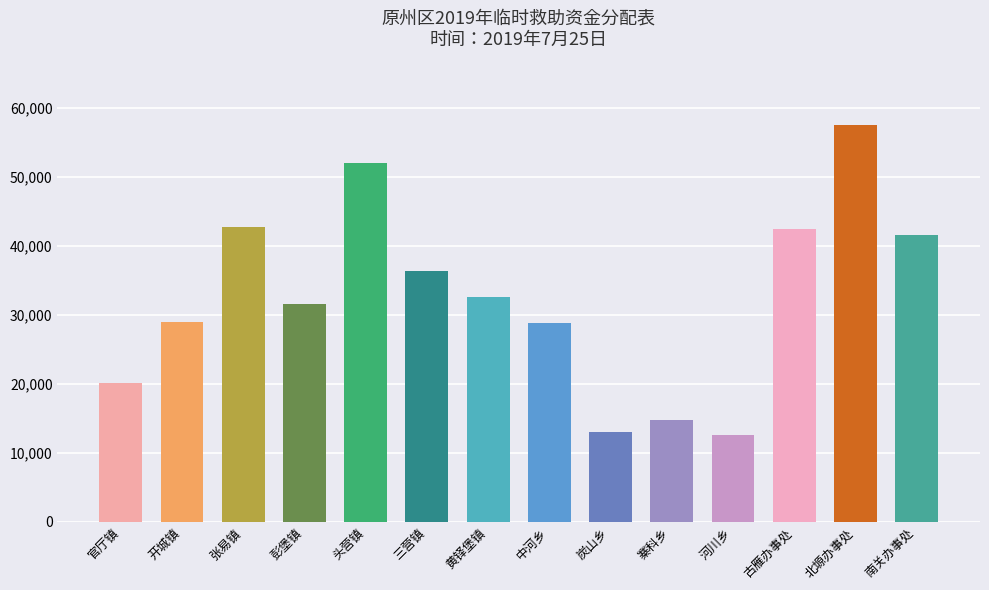

What is the greatest value displayed?

57557